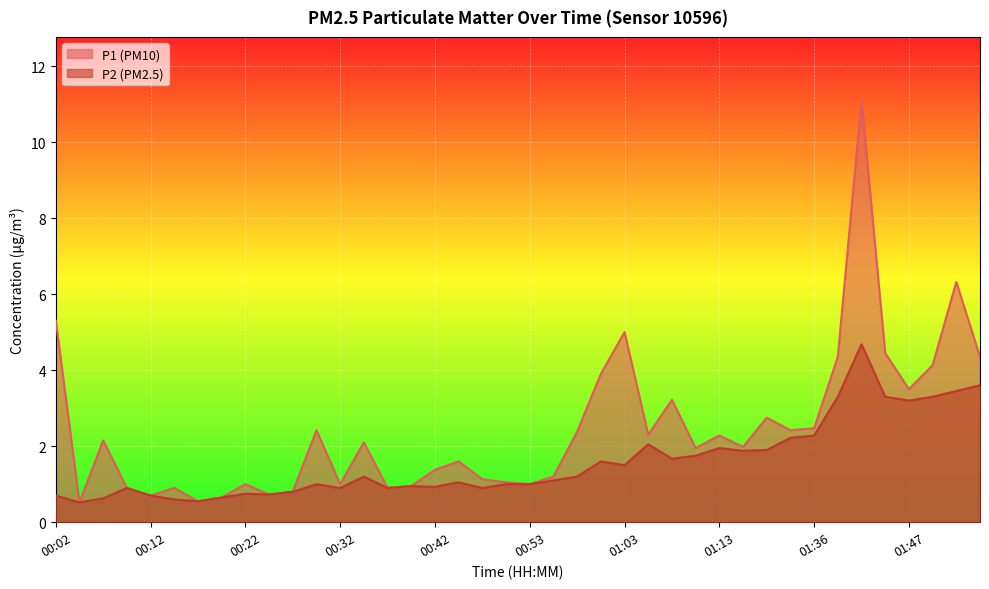

What is the label of the 5th point from the right?

01:45